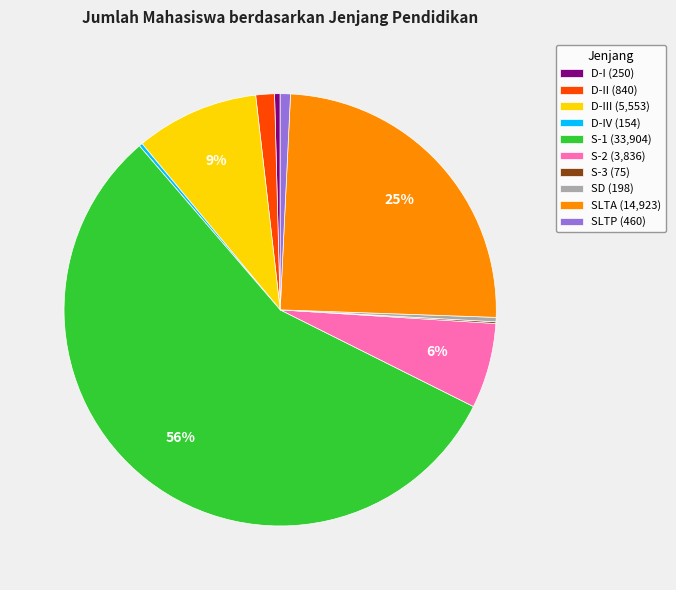

Which category accounts for the majority?

S-1 (33,904)